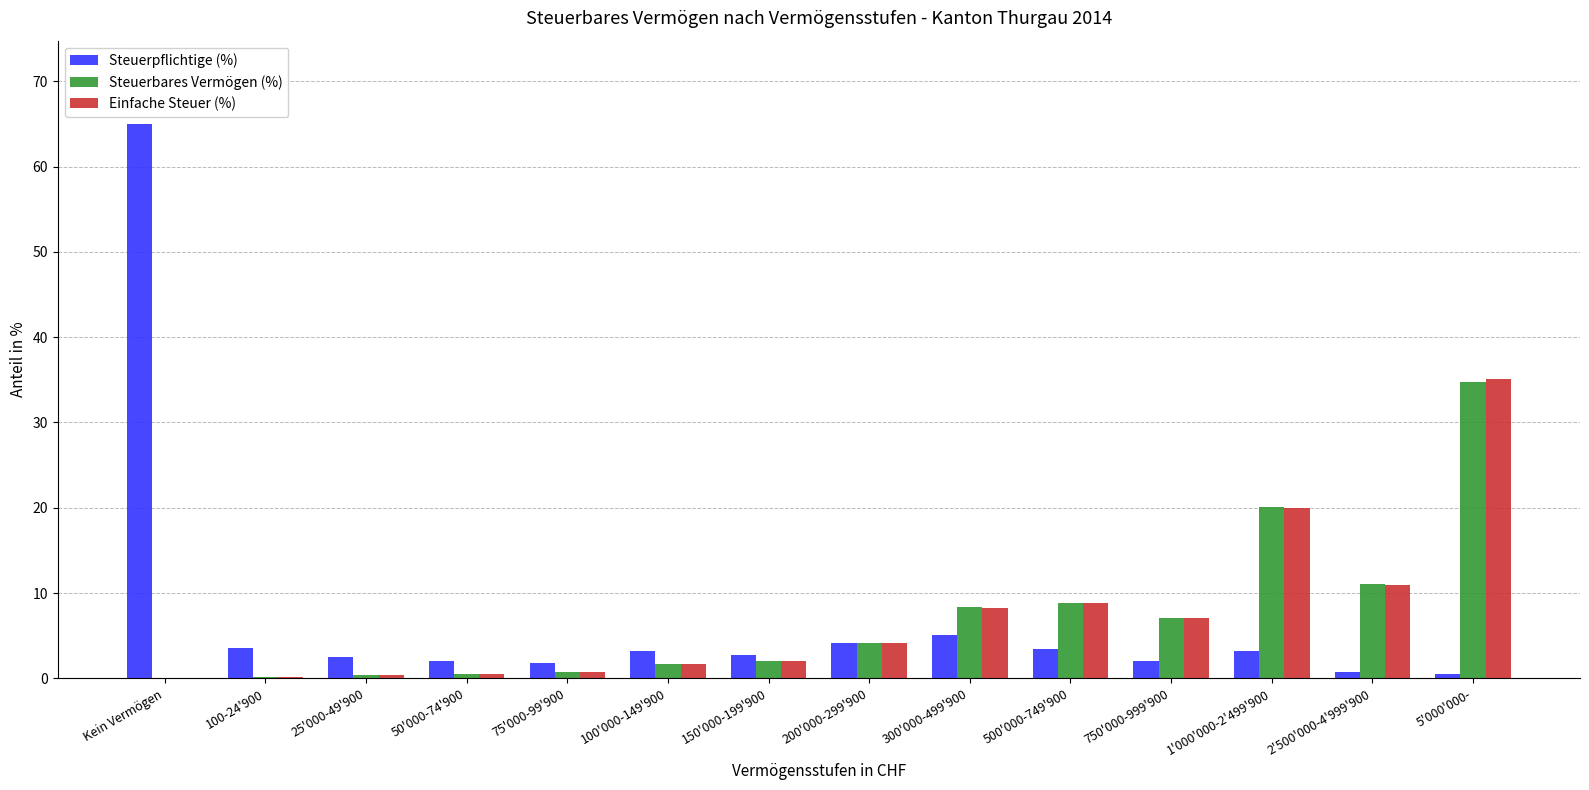

The Steuerpflichtige (%) series shows 3.6 at 100-24'900. True or false?

True